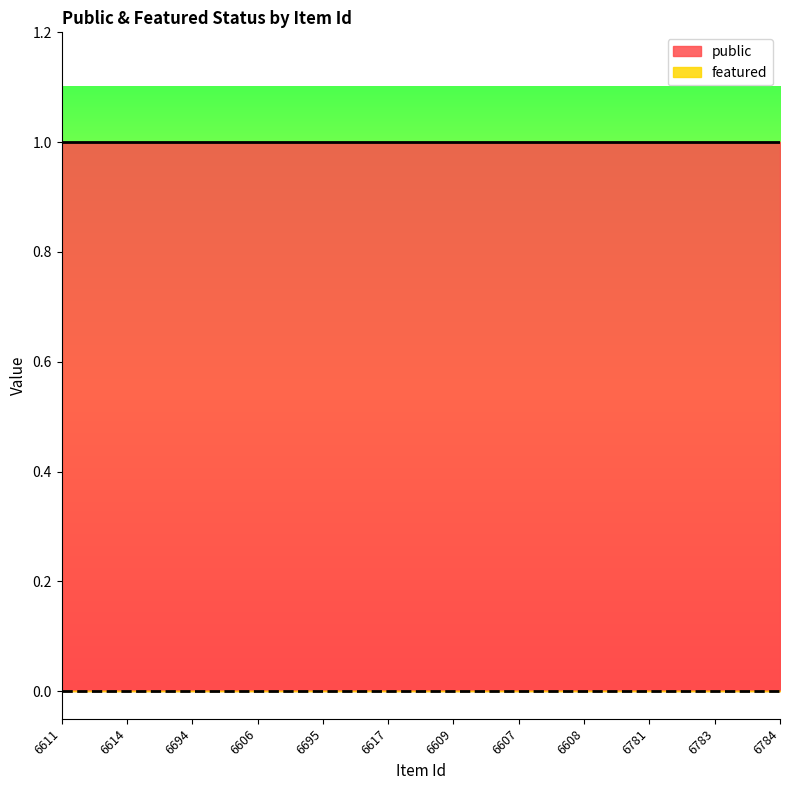

What is the difference between the highest and lowest values at 6606?

1